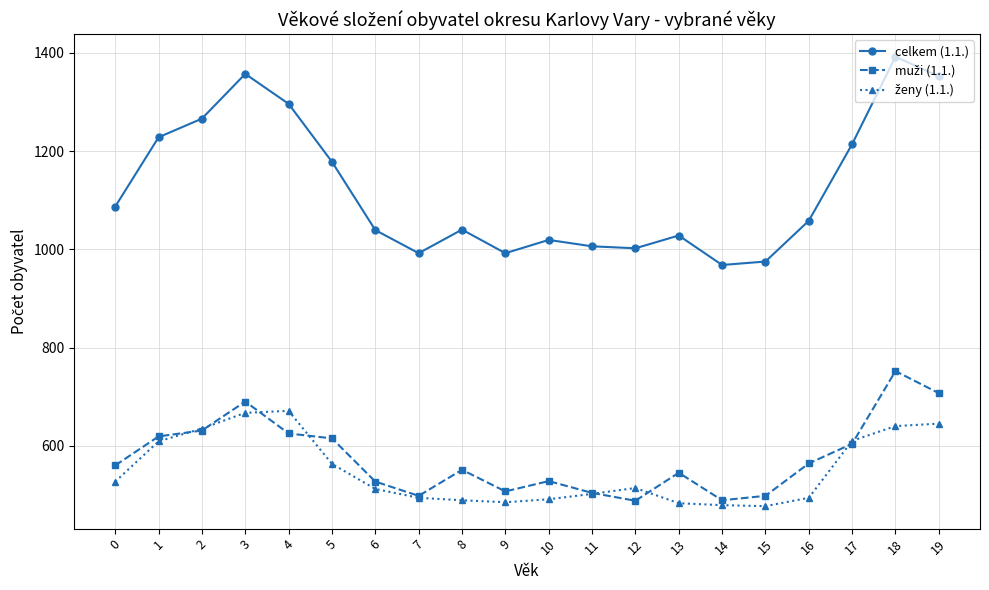

How many interior local peaks does the celkem (1.1.) series have?

5